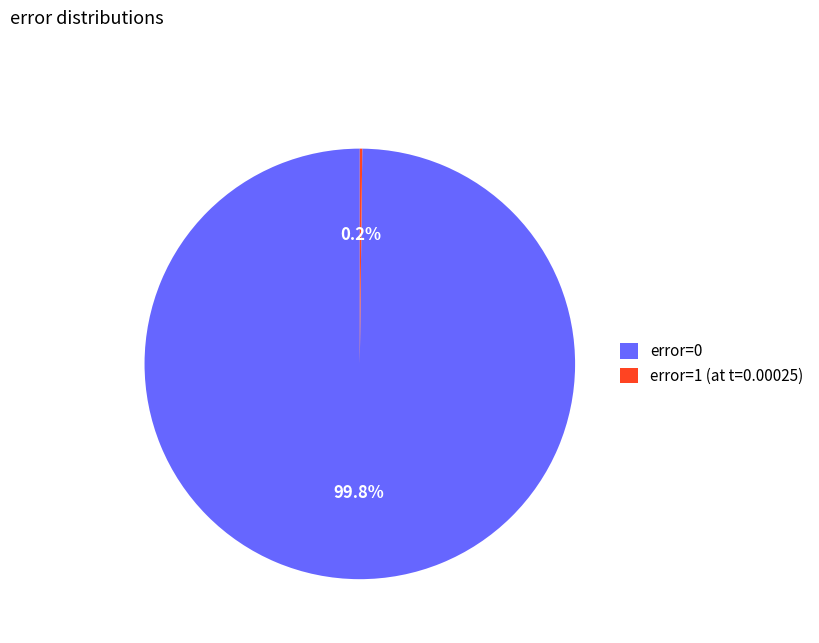

Which category accounts for the majority?

error=0